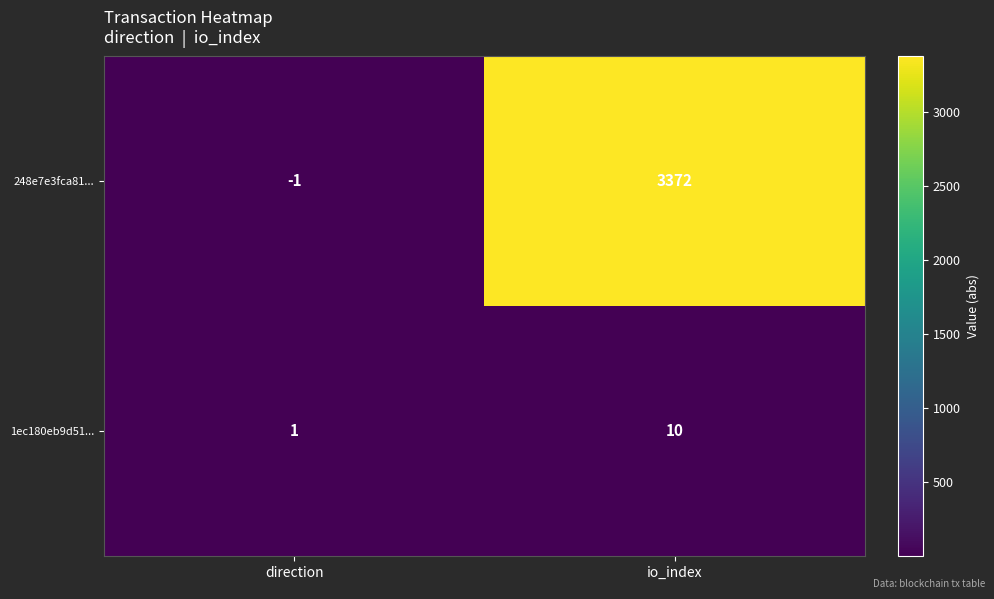

Reading right to left, transcribe all the data shown in this chart.

248e7e3fca81...: 3372	-1
1ec180eb9d51...: 10	1